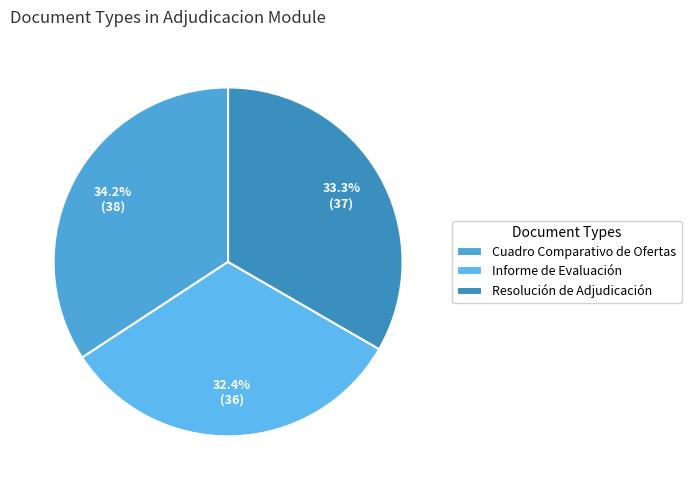

Is it true that Cuadro Comparativo de Ofertas is 34% of the pie?

True